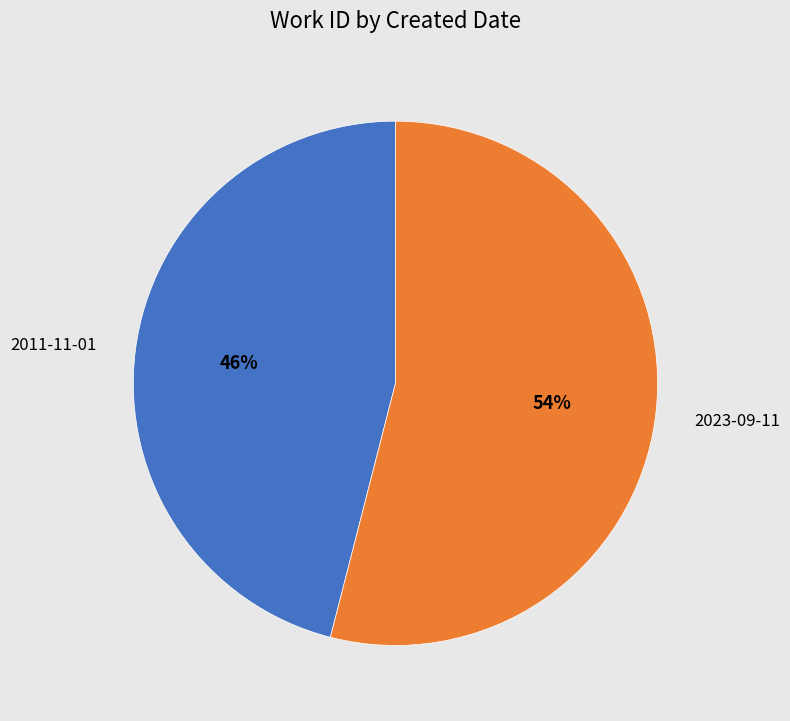

Which category has the biggest portion of the pie?

2023-09-11